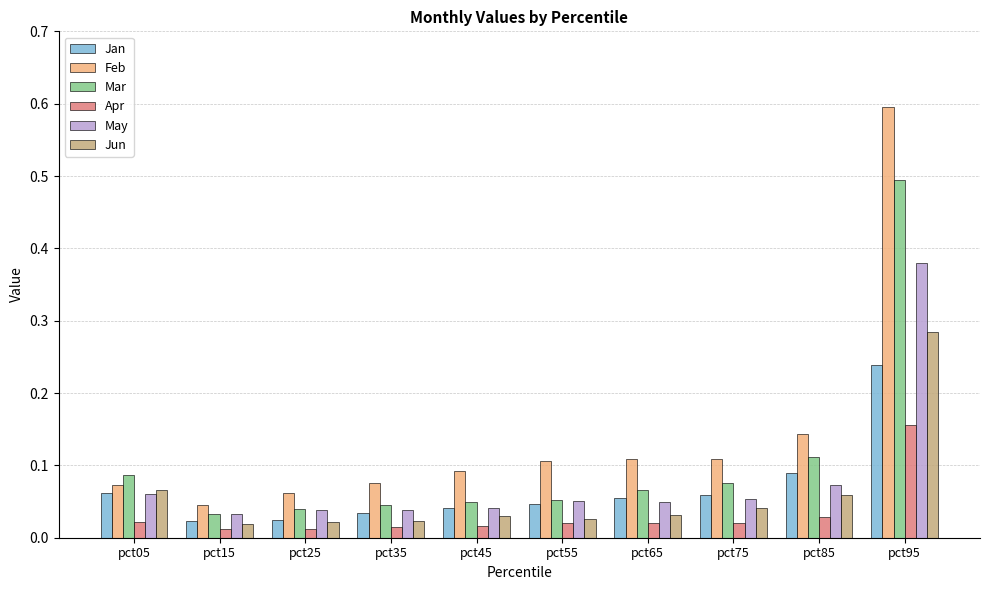

At how many categories does at least one series exceed 0?

10